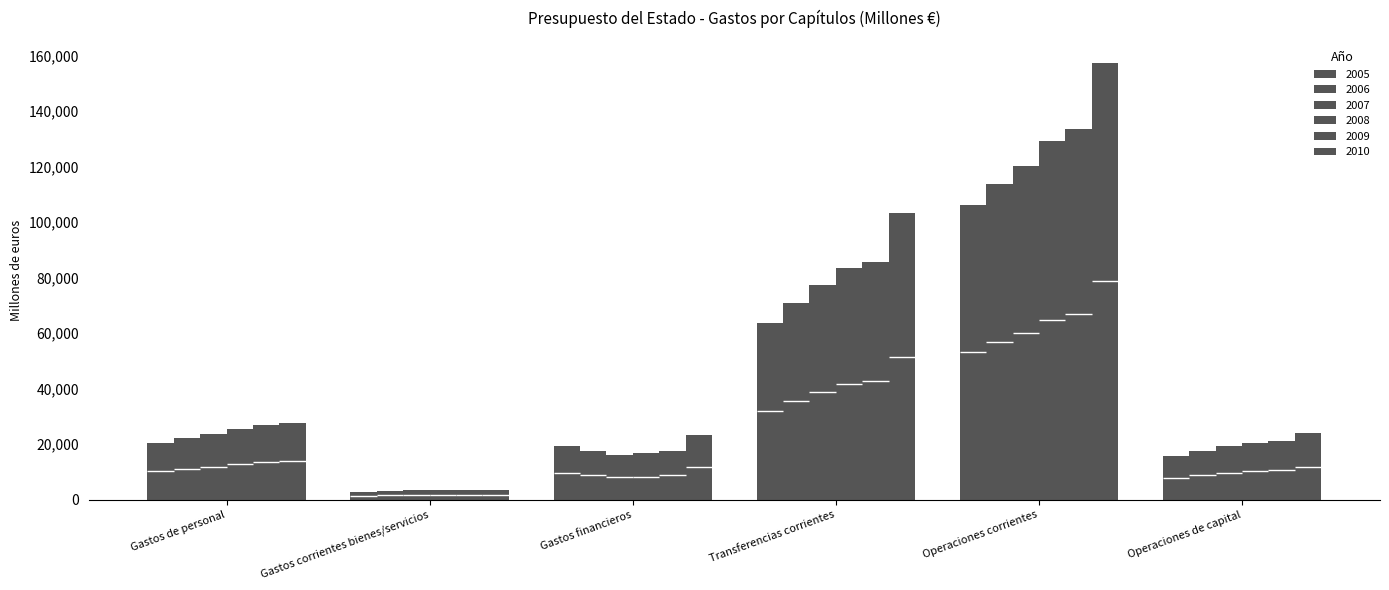

Which series has the largest range (max minus min)?

2010